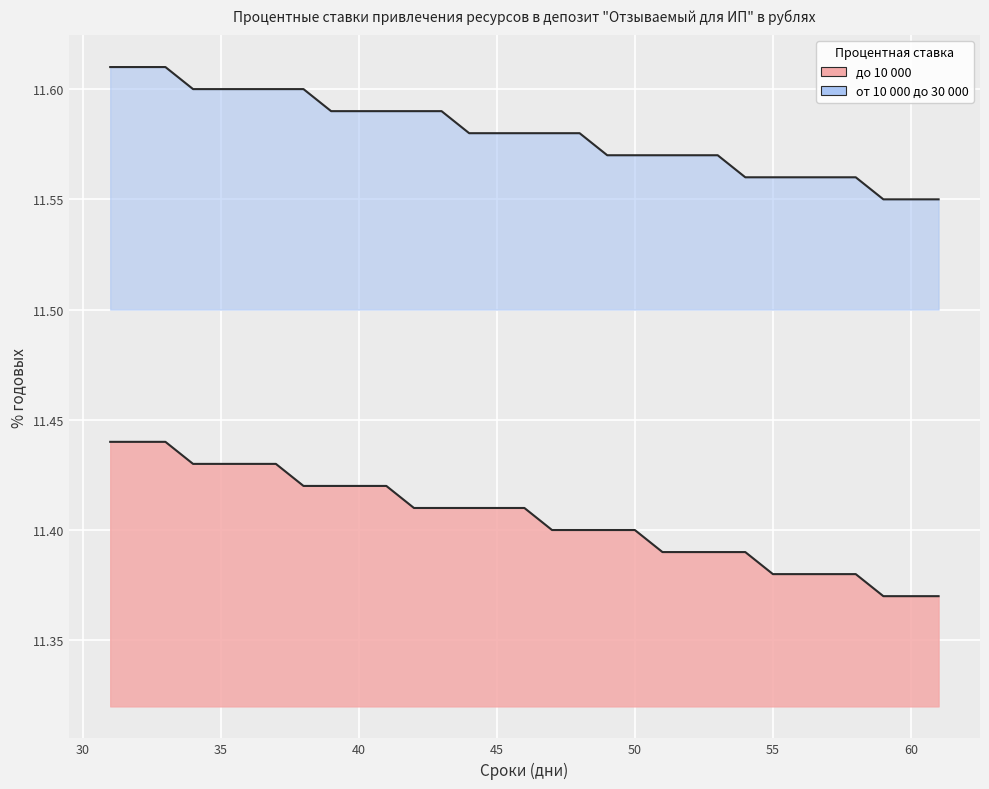

Reading left to right, what are all the values shown in this chart?

до 10 000: 11.4	11.4	11.4	11.4	11.4	11.4	11.4	11.4	11.4	11.4	11.4	11.4	11.4	11.4	11.4	11.4	11.4	11.4	11.4	11.4	11.4	11.4	11.4	11.4	11.4	11.4	11.4	11.4	11.4	11.4	11.4
от 10 000 до 30 000: 11.6	11.6	11.6	11.6	11.6	11.6	11.6	11.6	11.6	11.6	11.6	11.6	11.6	11.6	11.6	11.6	11.6	11.6	11.6	11.6	11.6	11.6	11.6	11.6	11.6	11.6	11.6	11.6	11.6	11.6	11.6